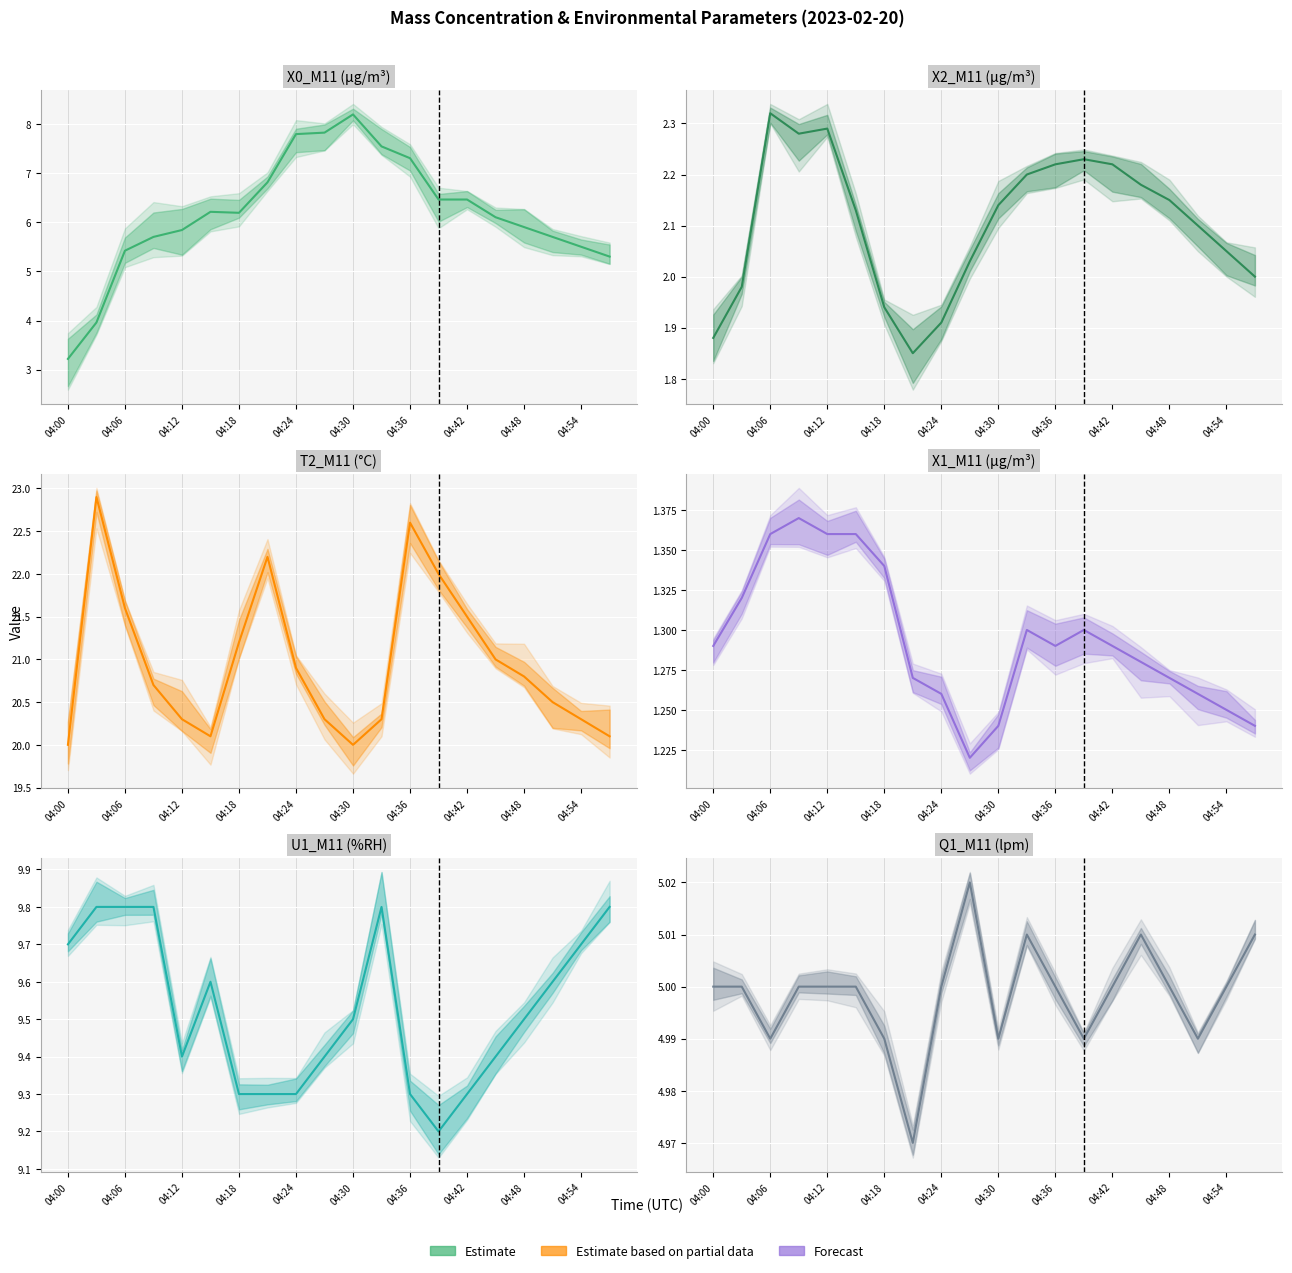

How many values in the X2_M11 (μg/m³) series are below 2?

5